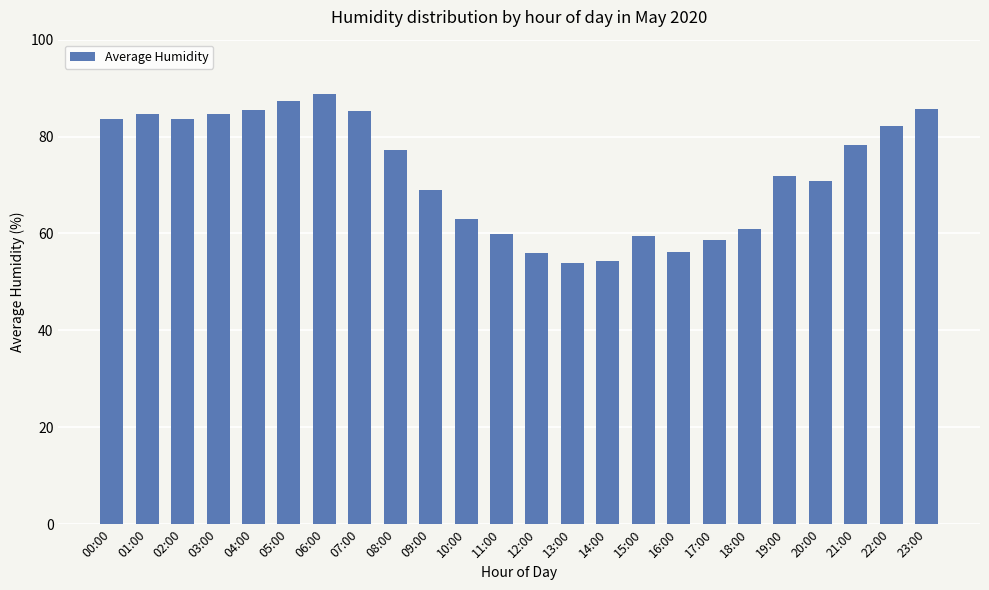

What is the approximate value at 00:00?

83.7